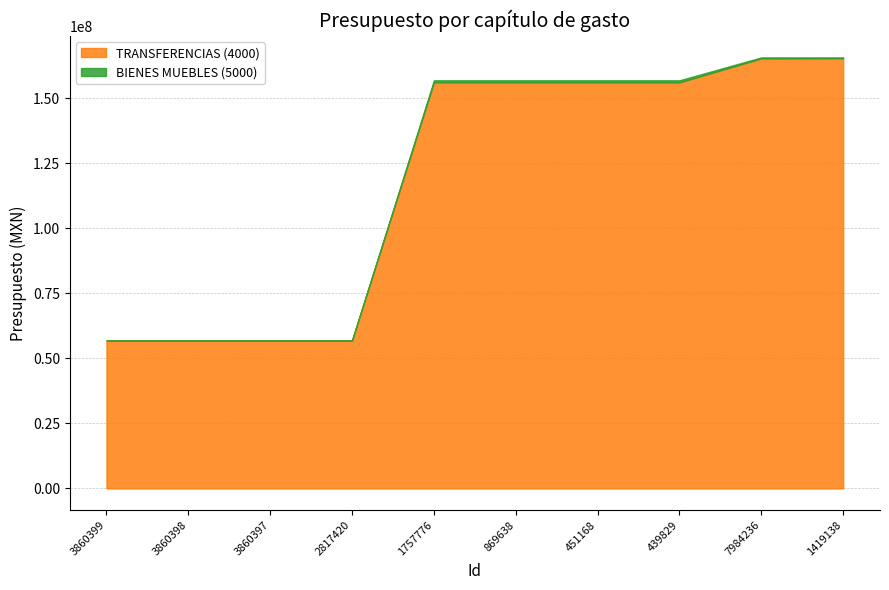

Rank the series by their maximum value, from highest to lowest.

TRANSFERENCIAS (4000), BIENES MUEBLES (5000)